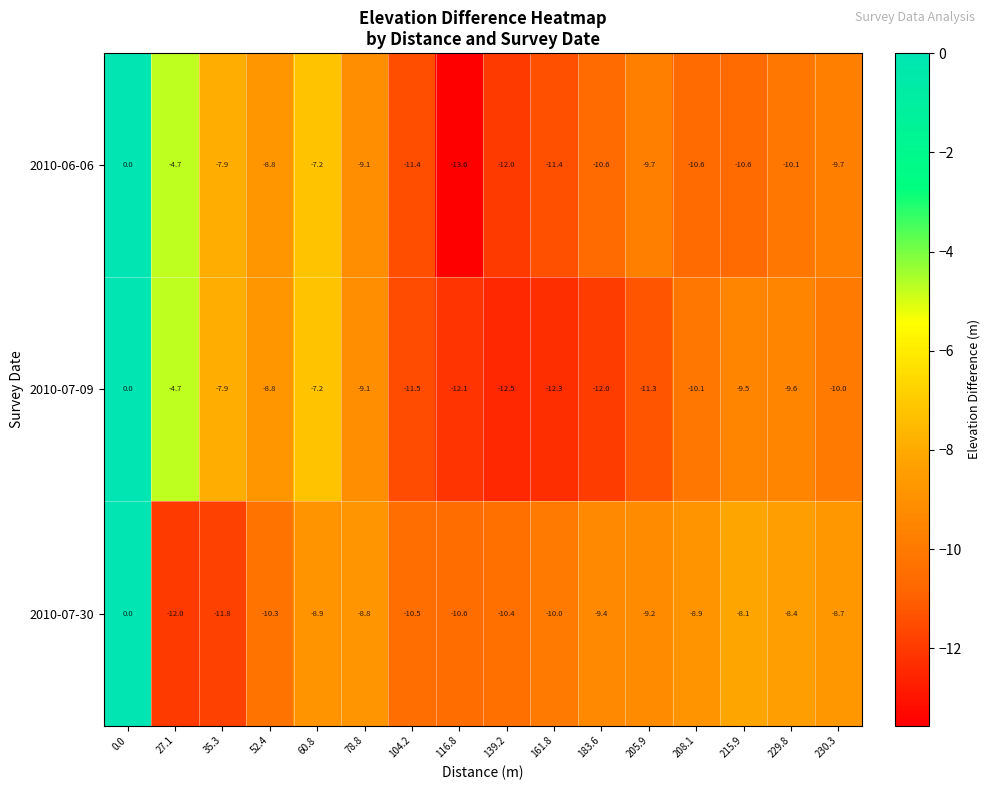

What is the total value across all series at 104.2?

-33.4